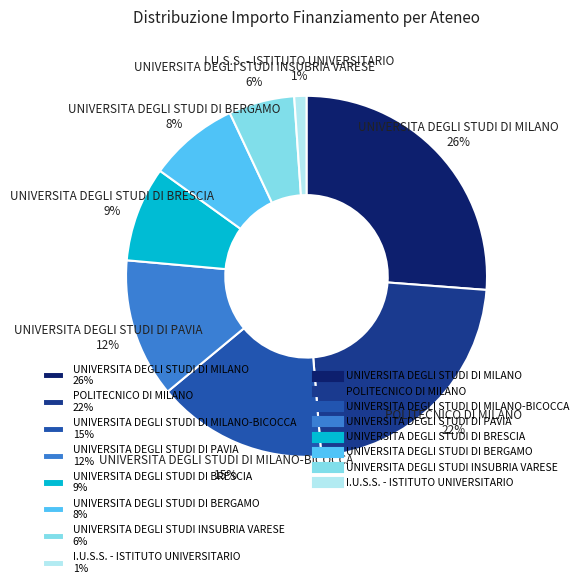

To the nearest percent, what is the average slice percentage?

12%